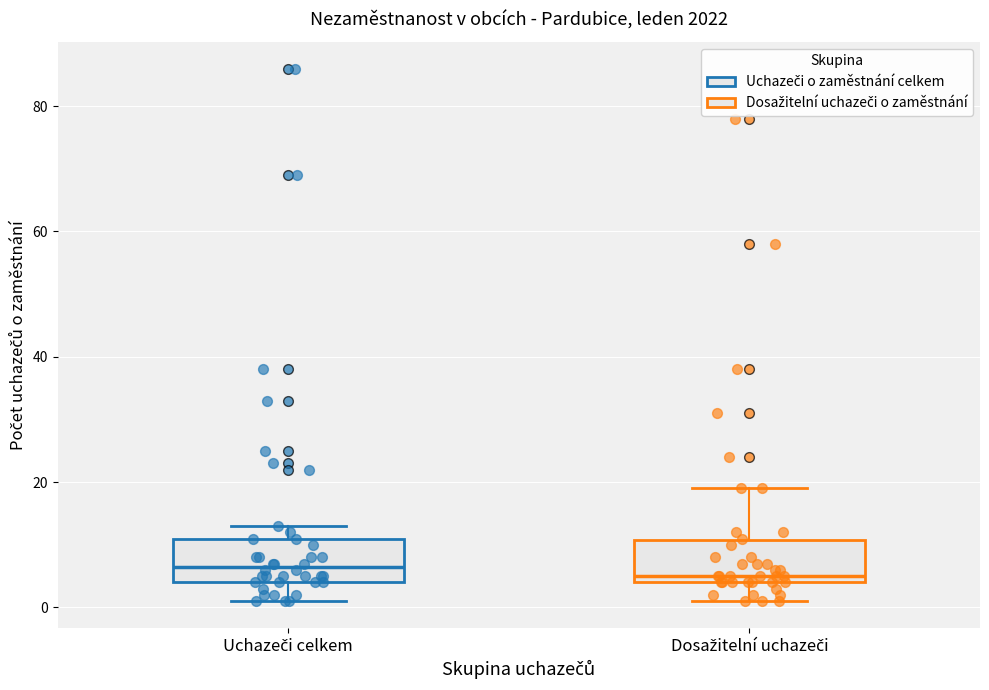

Reading left to right, read every box against the y-axis: the position of its median line, the range the box covers, and the ends of its whiskers. The values are not printed on the chart, so give them approximately, as read against the axis.

Uchazeči celkem: median 6, box 4 to 12, whiskers 2 to 14
Dosažitelní uchazeči: median 6, box 4 to 10, whiskers 2 to 20